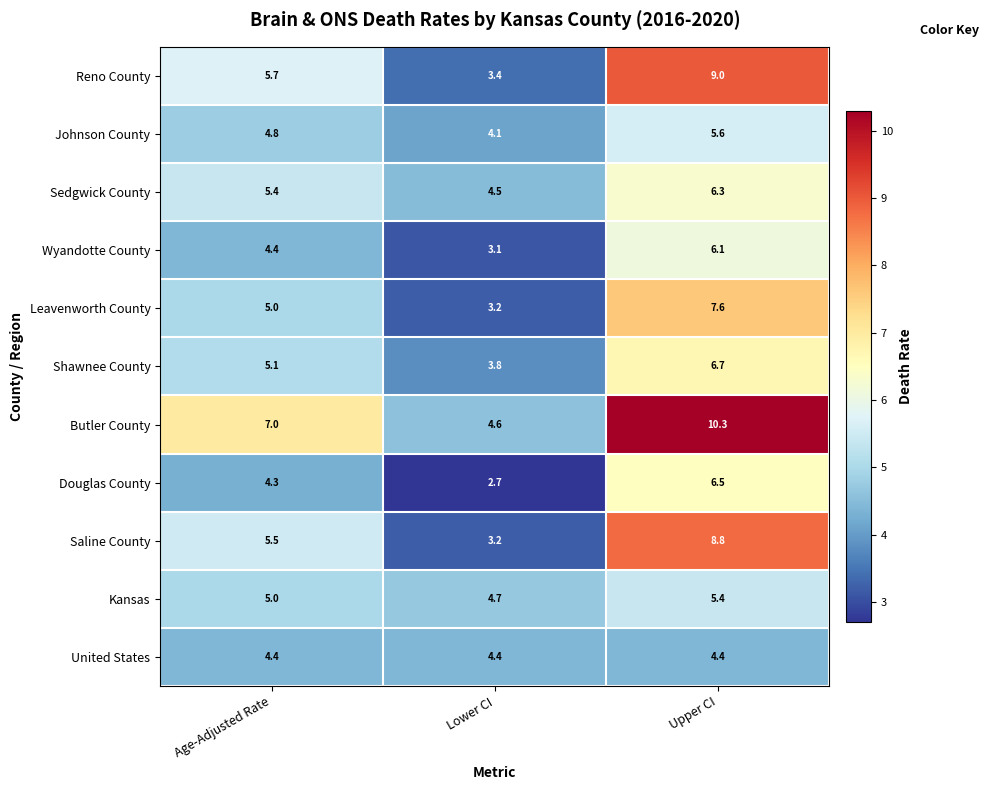

Between Age-Adjusted Rate and Lower CI, which series saw the biggest shift?

Butler County